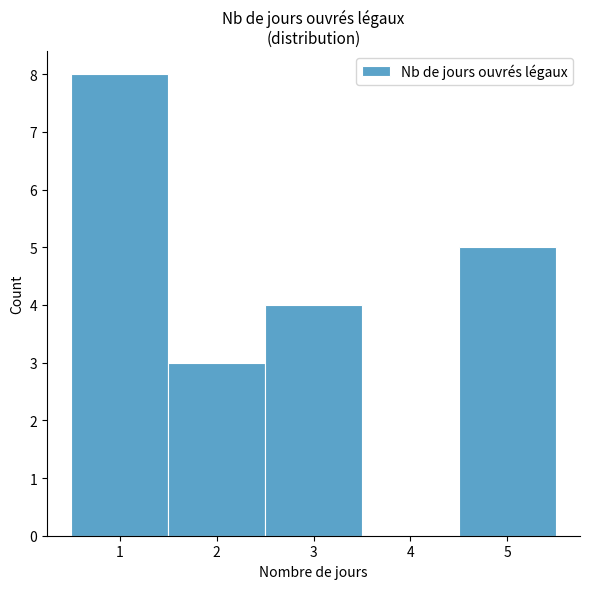

Which range on the x-axis has the tallest bar?

0.5 to 1.5